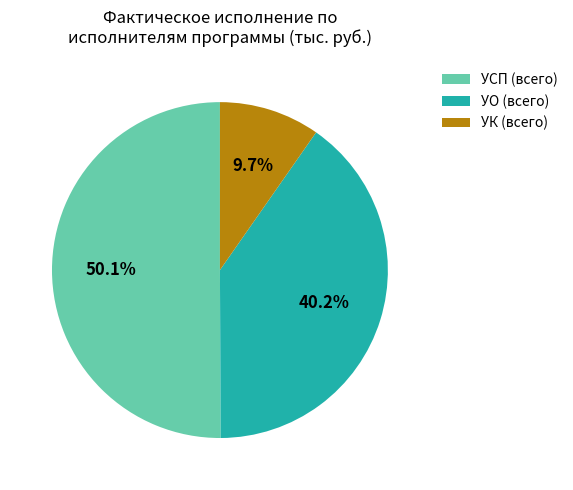

Combined, what portion of the pie is УО (всего) and УК (всего)?

49.9%